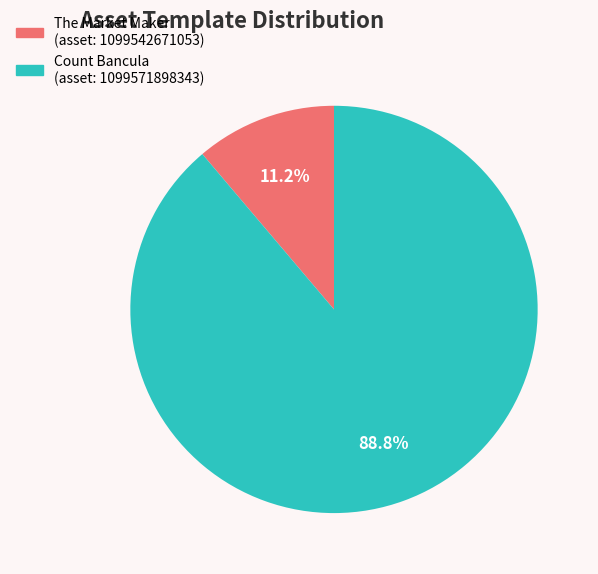

Is there any slice that represents more than half of the pie?

Yes